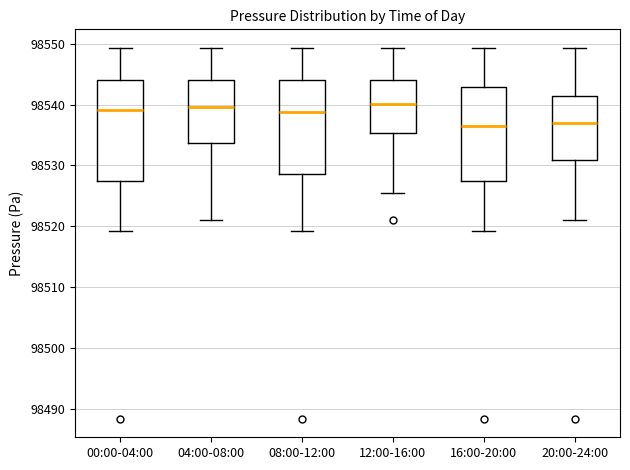

Which box is the tallest, from its lower edge to its upper edge?

00:00-04:00